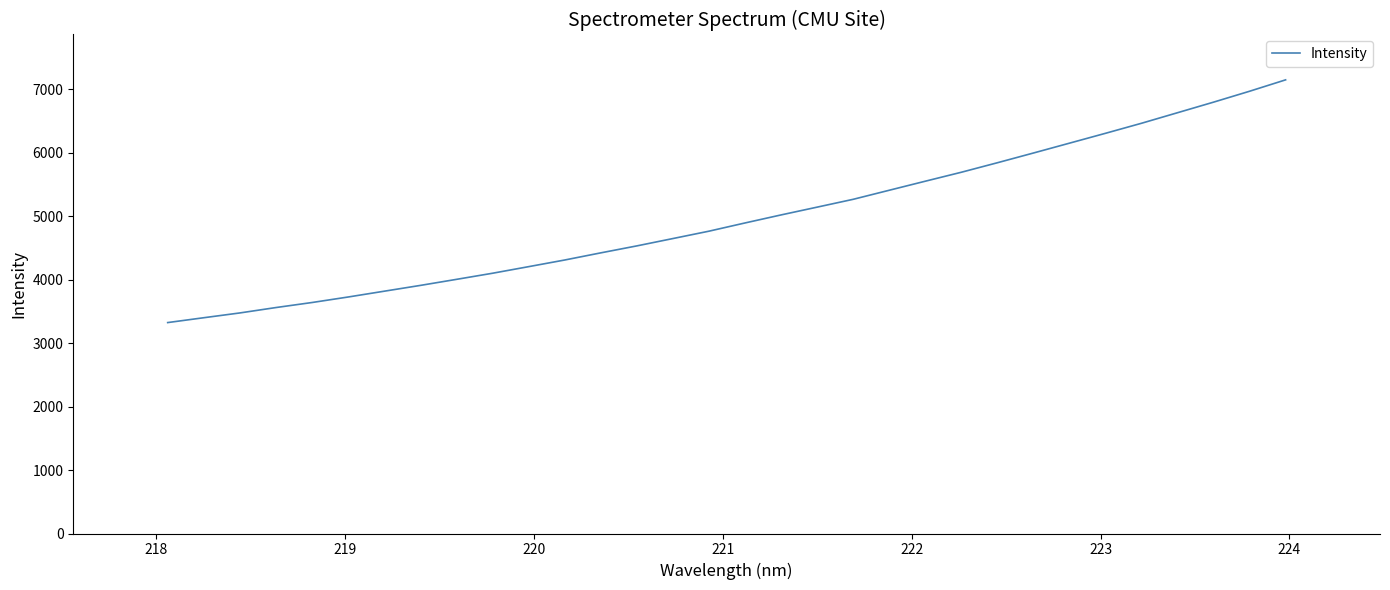

What is the difference between the maximum and minimum values?

3823.1